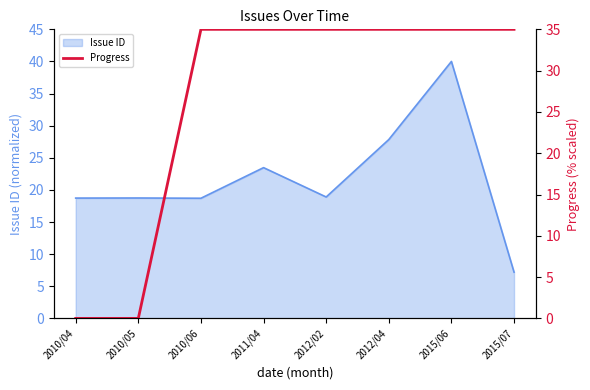

What is the difference between the maximum and second lowest values?

35